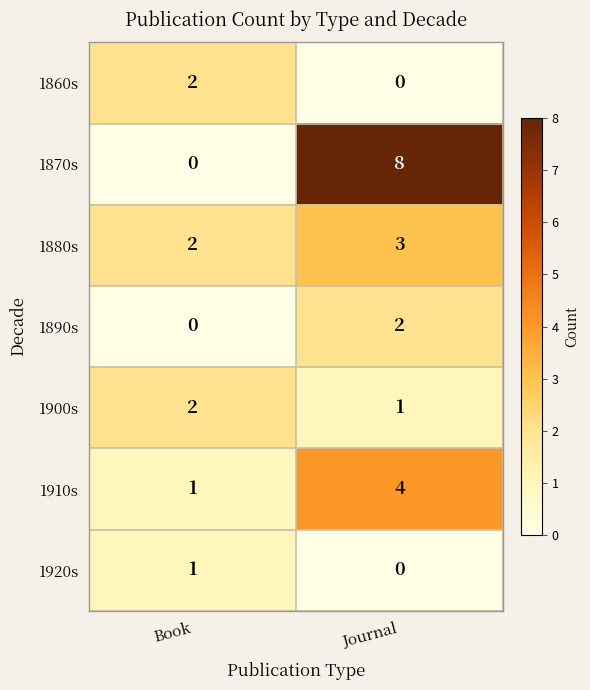

List the labels in order of 1920s value, largest first.

Book, Journal